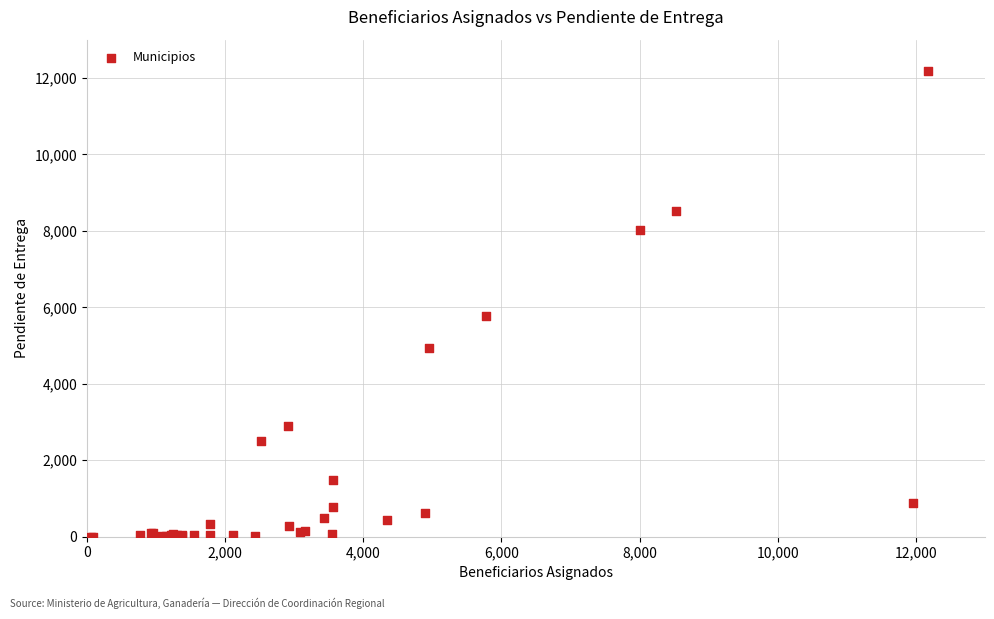

What Y value in the scatter plot is closest to 6089?

5777